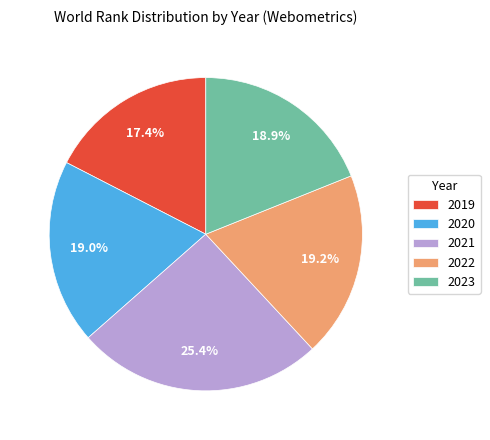

What is the largest slice in the pie chart?

2021